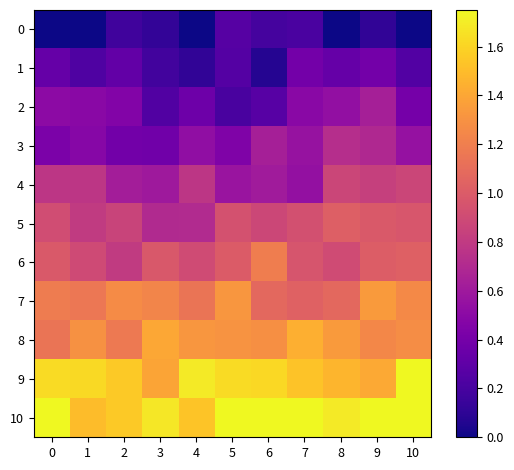

List the series in order of their peak value, highest first.

9, 10, 8, 7, 6, 5, 4, 3, 2, 1, 0